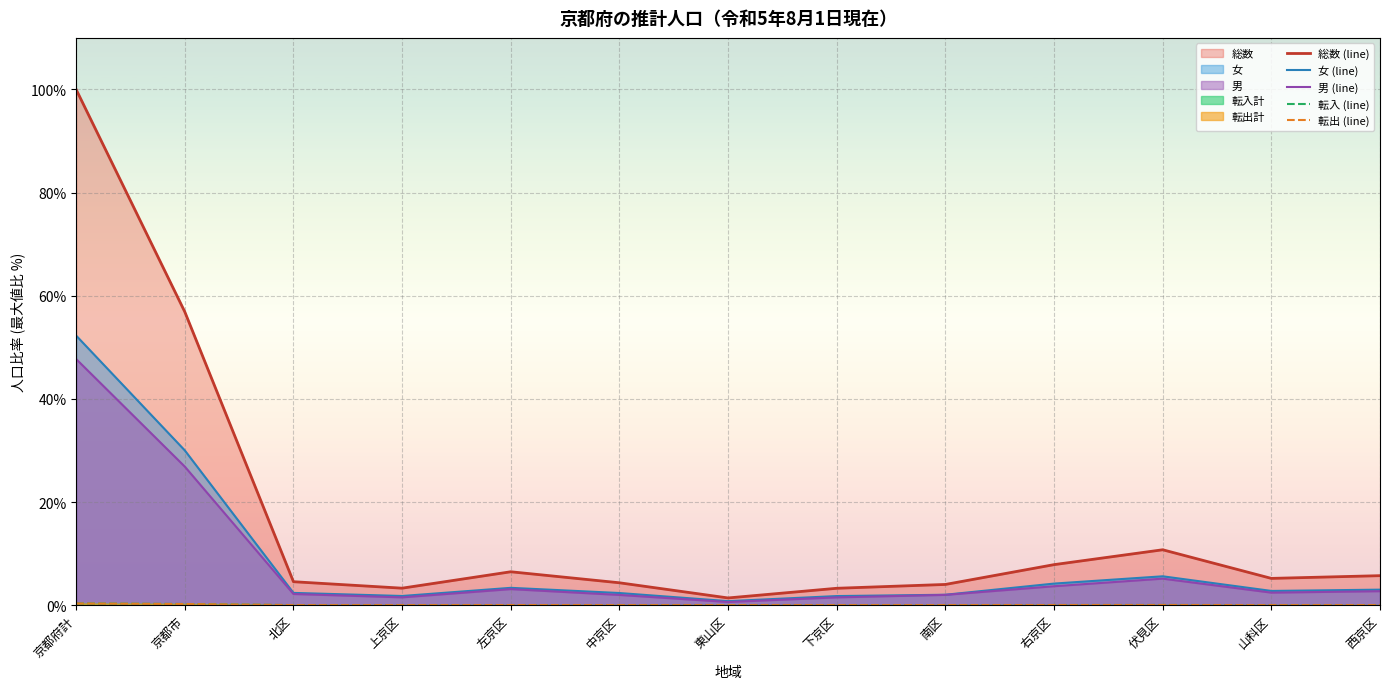

Reading left to right, what are all the values shown in this chart?

総数 (line): 京都府計=100.0	京都市=56.9	北区=4.5	上京区=3.3	左京区=6.5	中京区=4.3	東山区=1.4	下京区=3.3	南区=4.0	右京区=7.9	伏見区=10.7	山科区=5.2	西京区=5.7
女 (line): 京都府計=52.3	京都市=30.0	北区=2.4	上京区=1.8	左京区=3.4	中京区=2.4	東山区=0.8	下京区=1.8	南区=2.0	右京区=4.2	伏見区=5.6	山科区=2.8	西京区=3.0
男 (line): 京都府計=47.7	京都市=26.9	北区=2.2	上京区=1.5	左京区=3.1	中京区=2.0	東山区=0.6	下京区=1.5	南区=2.0	右京区=3.7	伏見区=5.1	山科区=2.4	西京区=2.7
転入 (line): 京都府計=0.3	京都市=0.2	北区=0.0	上京区=0.0	左京区=0.0	中京区=0.0	東山区=0.0	下京区=0.0	南区=0.0	右京区=0.0	伏見区=0.0	山科区=0.0	西京区=0.0
転出 (line): 京都府計=0.3	京都市=0.2	北区=0.0	上京区=0.0	左京区=0.0	中京区=0.0	東山区=0.0	下京区=0.0	南区=0.0	右京区=0.0	伏見区=0.0	山科区=0.0	西京区=0.0